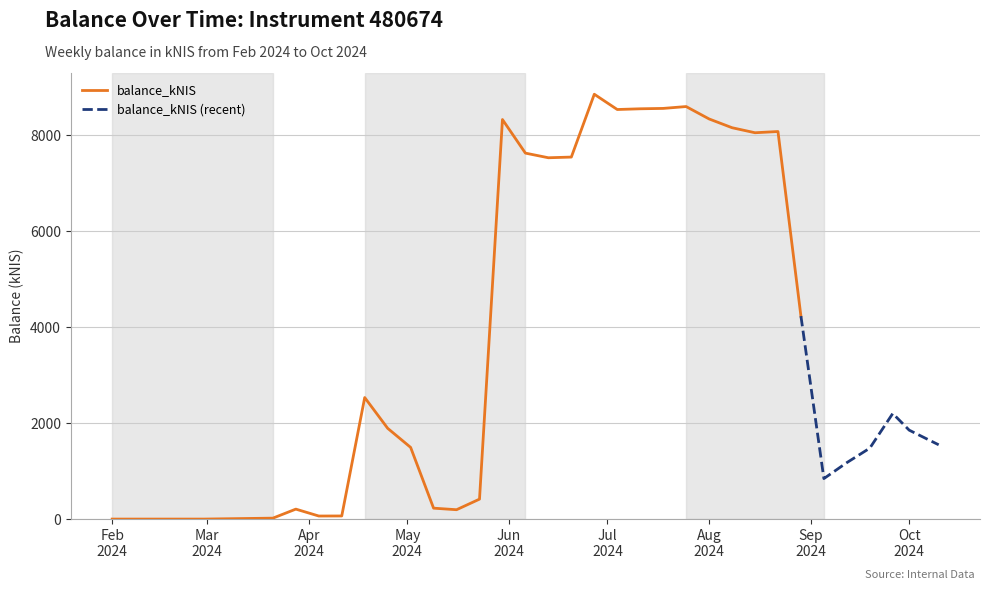

Which category has the lowest value across all series?

2024-02-01